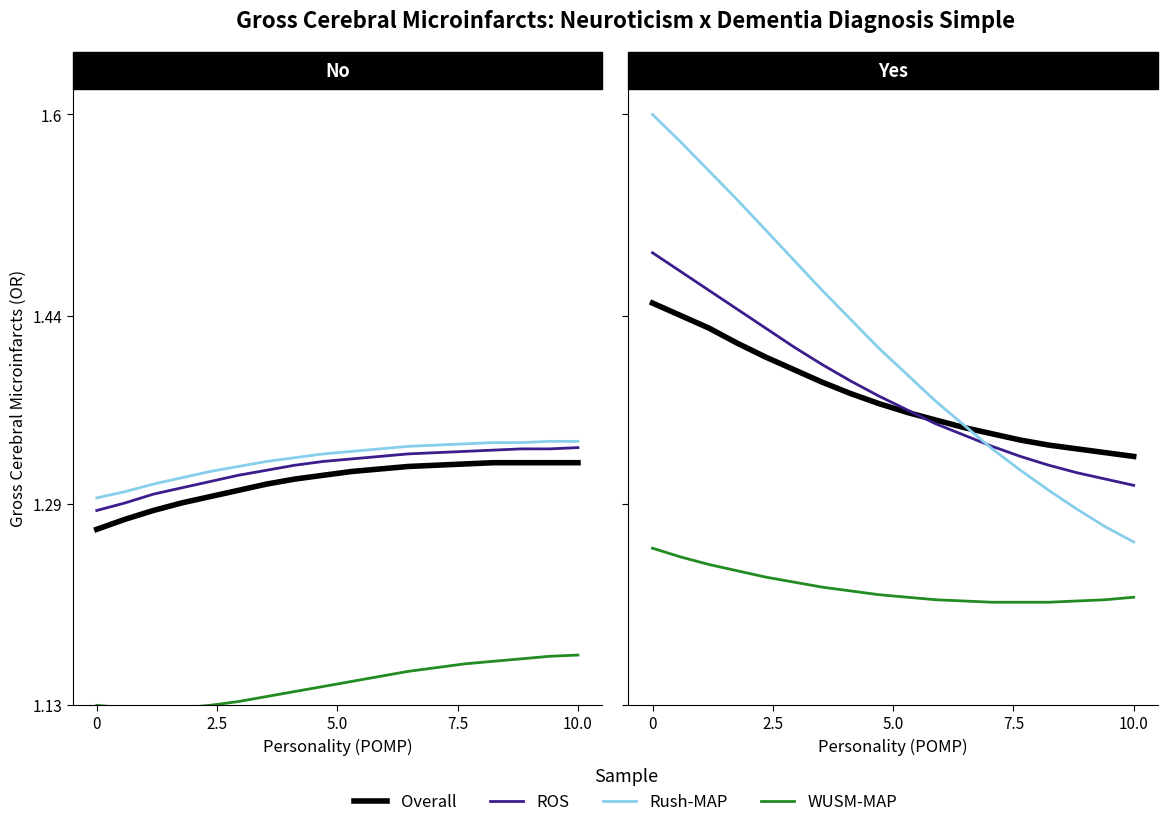

Which series has the widest spread of values?

Rush-MAP